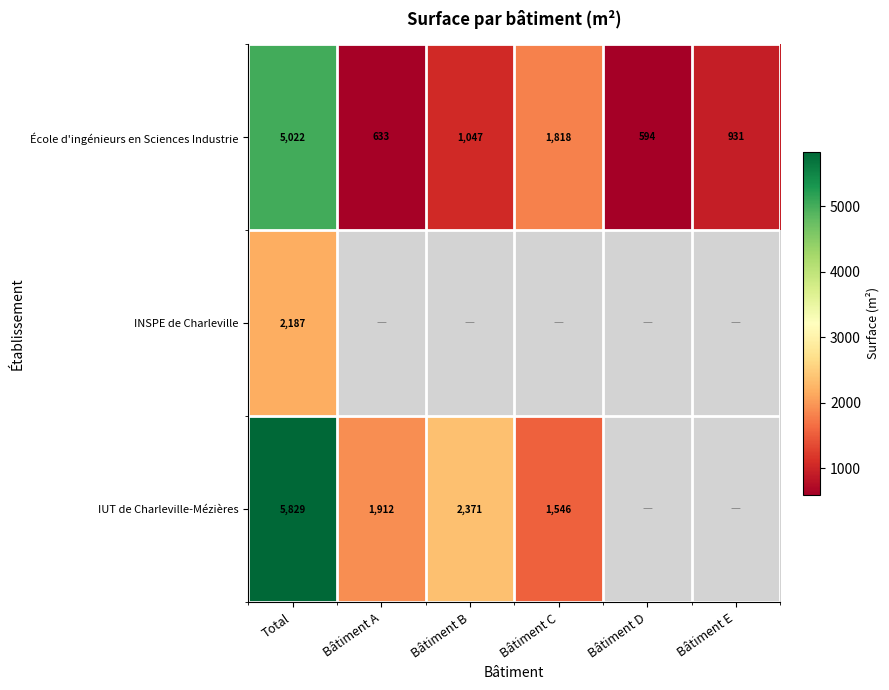

How many data points in École d'ingénieurs en Sciences Industrie are less than 1047?

3